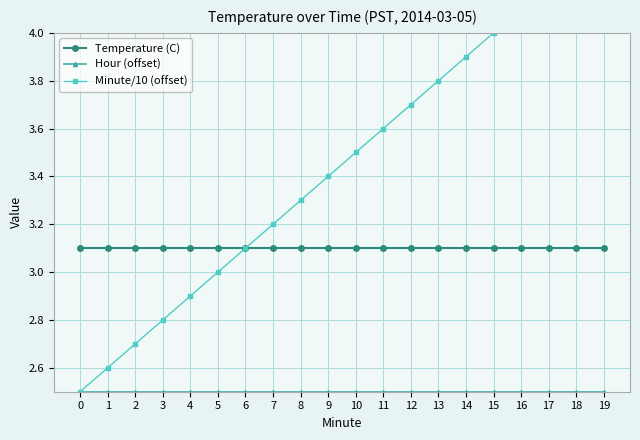

What is the sum of all Hour (offset) values?

50.0